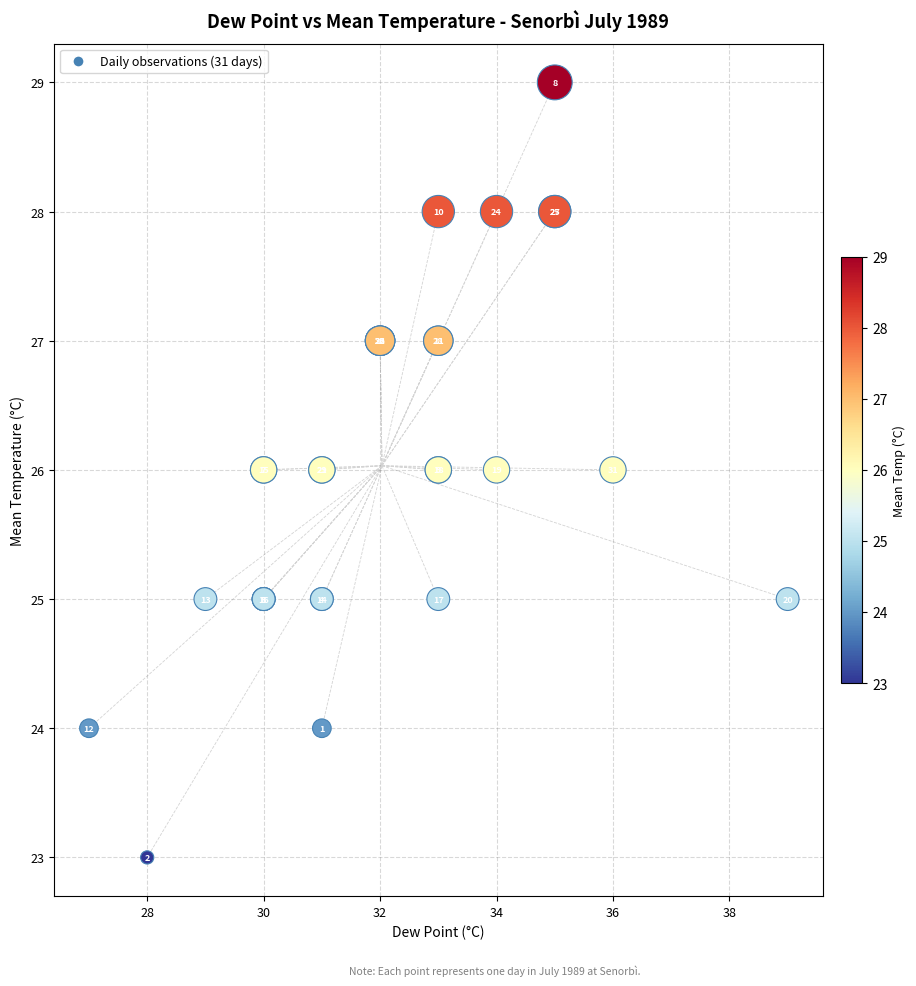

What Y value in the scatter plot is closest to 26?

26